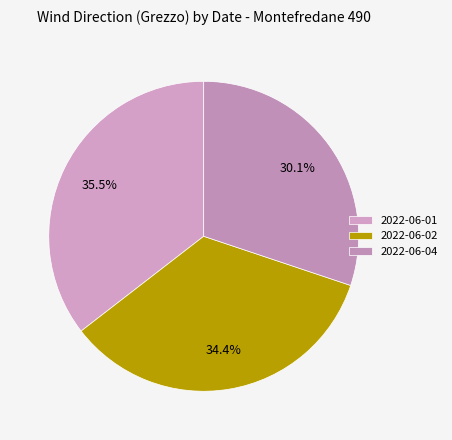

Rank the categories by value from lowest to highest.

2022-06-04, 2022-06-02, 2022-06-01